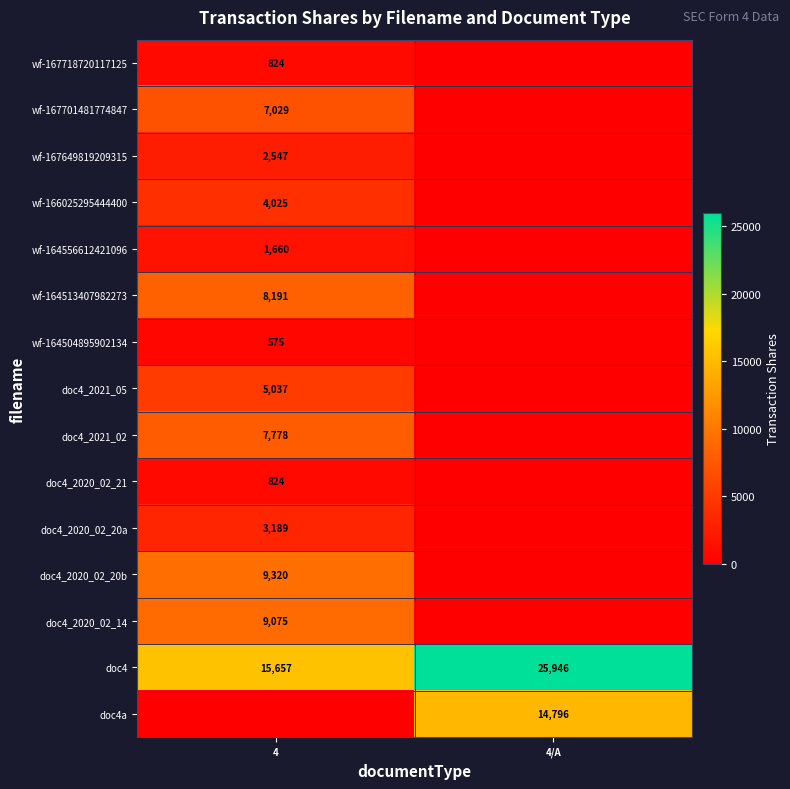

Is it true that wf-167701481774847 equals 2134 at 4?

False